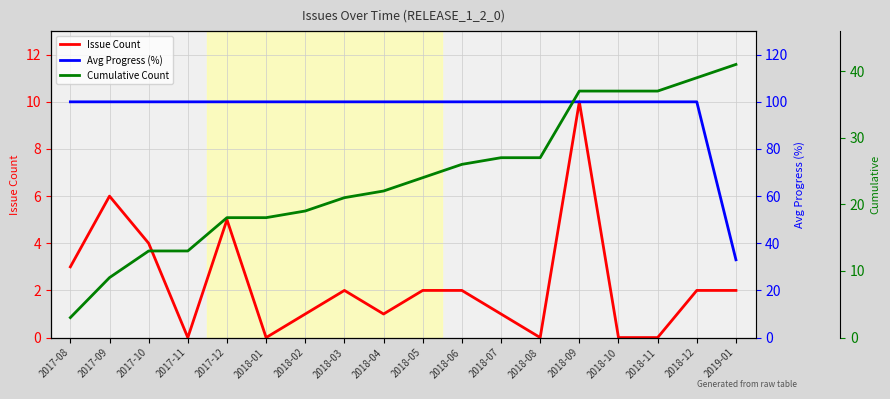

How many Issue Count values are between 0 and 3?

14